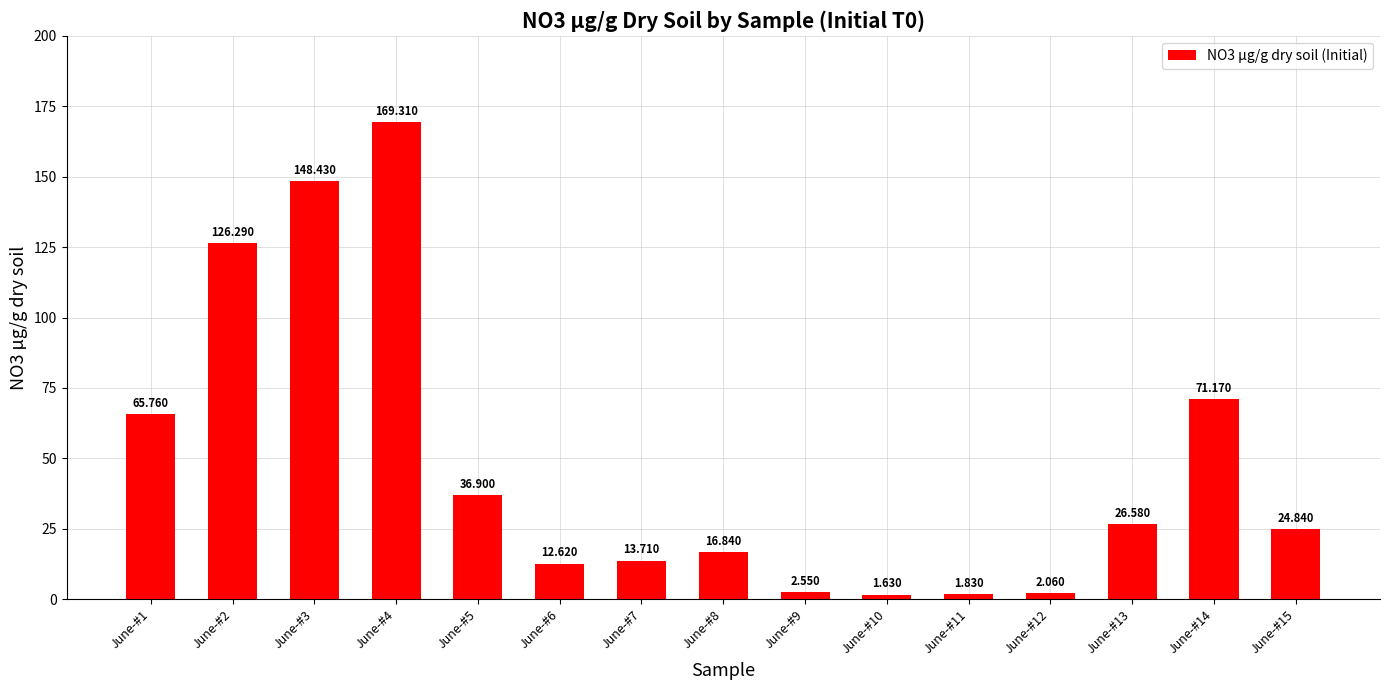

List the labels in order of value, largest first.

June-#4, June-#3, June-#2, June-#14, June-#1, June-#5, June-#13, June-#15, June-#8, June-#7, June-#6, June-#9, June-#12, June-#11, June-#10